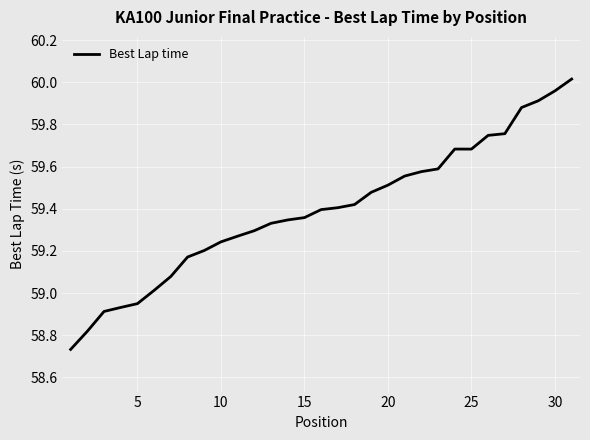

Does the chart have visible grid lines?

Yes